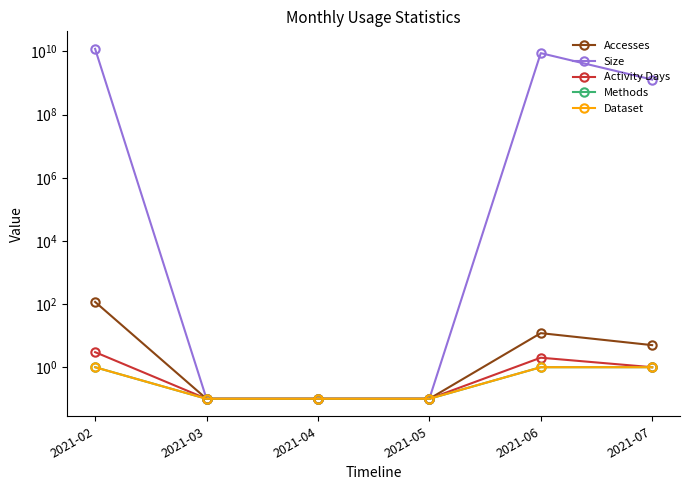

Which series has the largest total across all categories?

Size